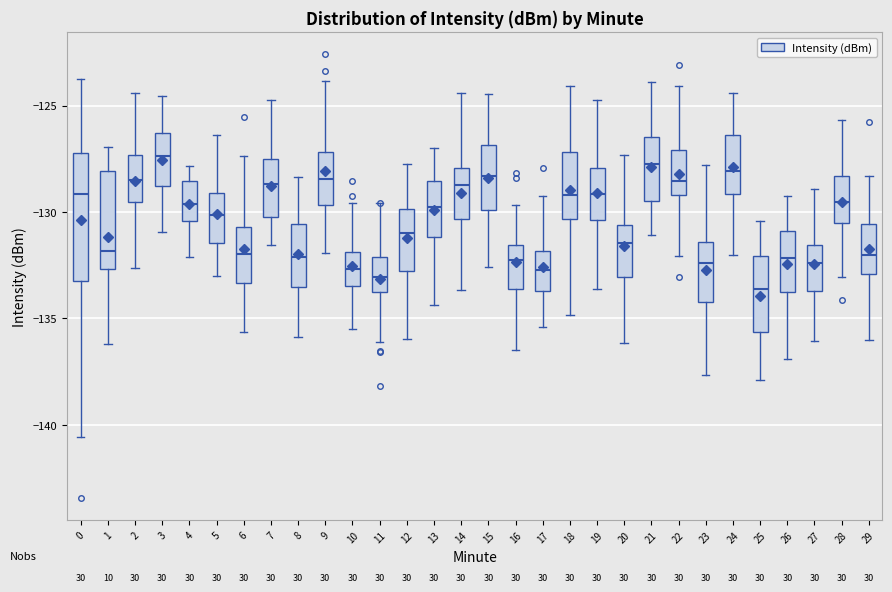

Where is the upper edge of the box at x = 13 on the y-axis? The values are not printed on the chart, so give them approximately, as read against the axis.

-128.5